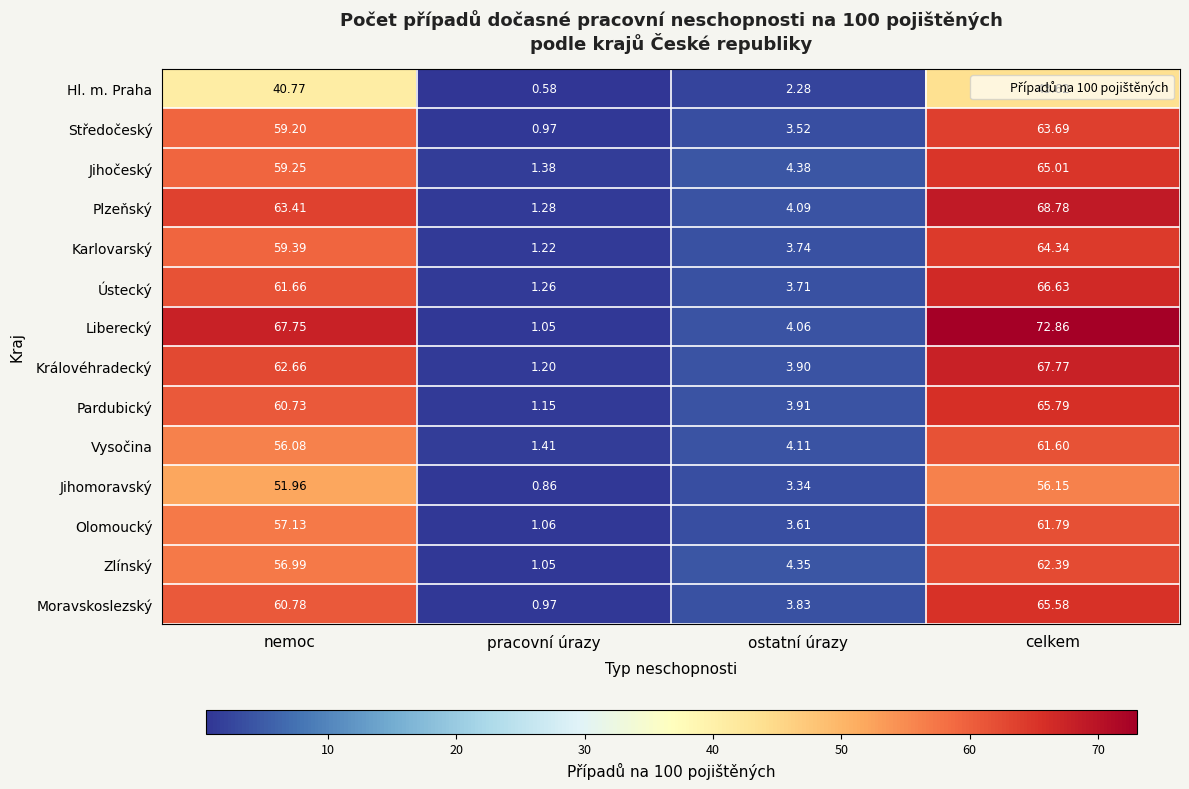

List the labels in order of Plzeňský value, smallest first.

pracovní úrazy, ostatní úrazy, nemoc, celkem